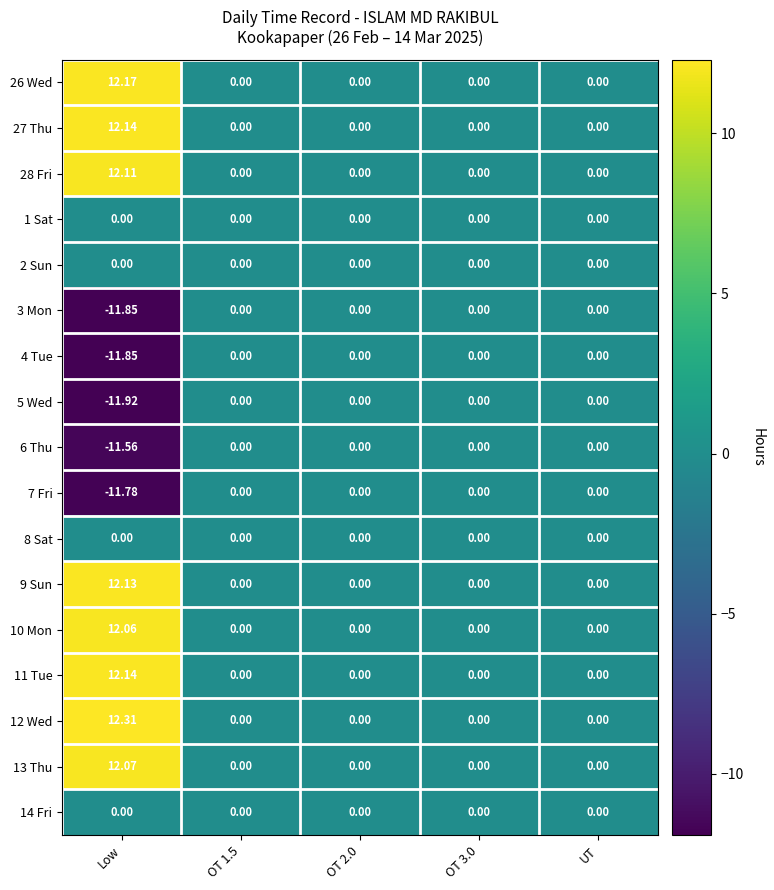

Which category has the highest value across all series?

Low